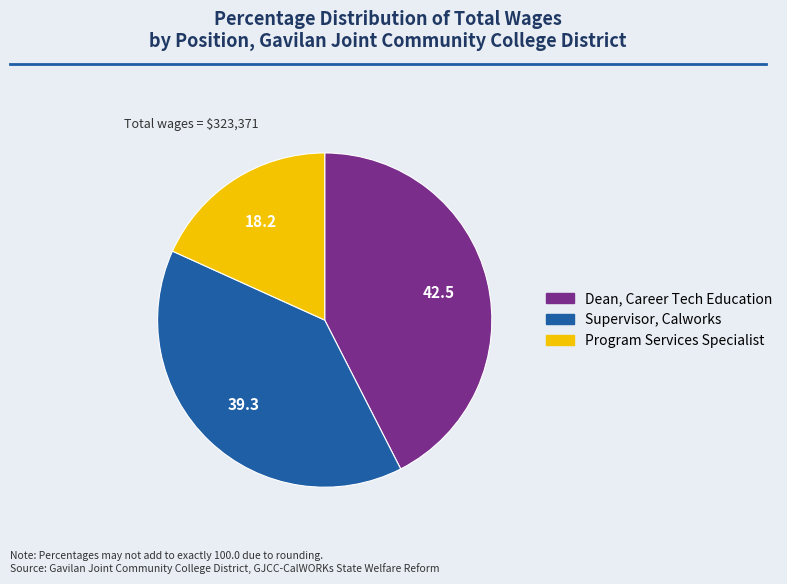

Which slice is the smallest?

Program Services Specialist